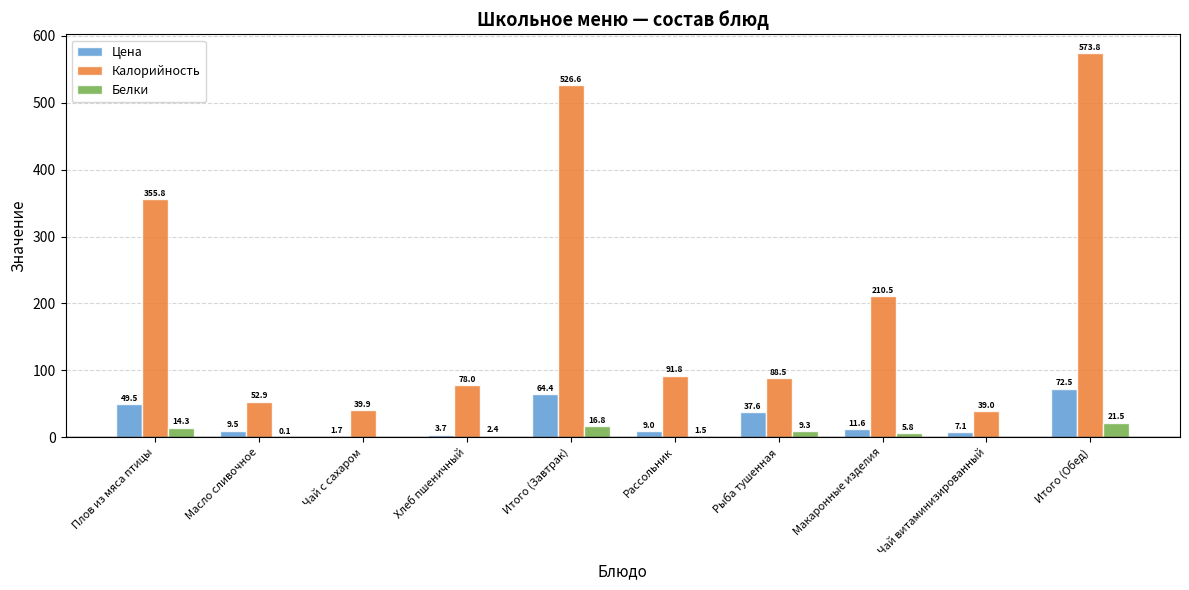

Which series changed the most between Рыба тушенная and Макаронные изделия?

Калорийность